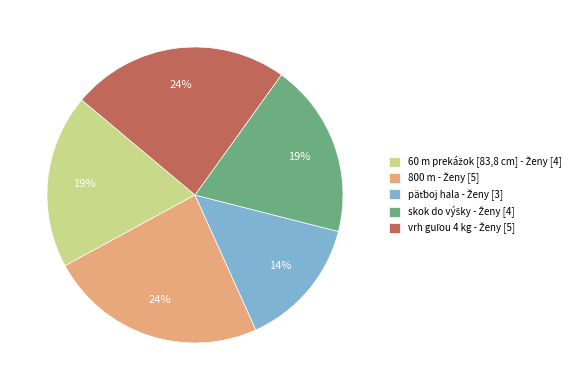

Does any single category account for the majority?

No